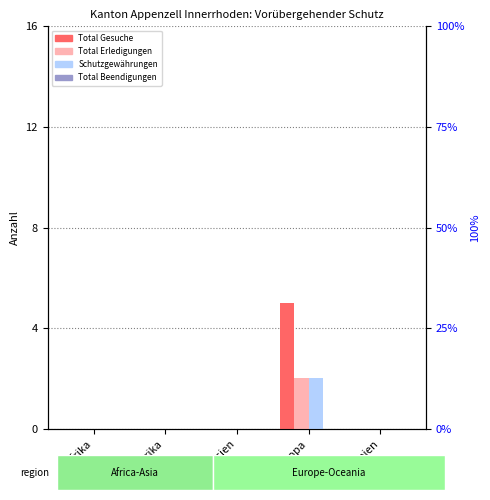

The Total Erledigungen series shows 1 at Amerika. True or false?

False